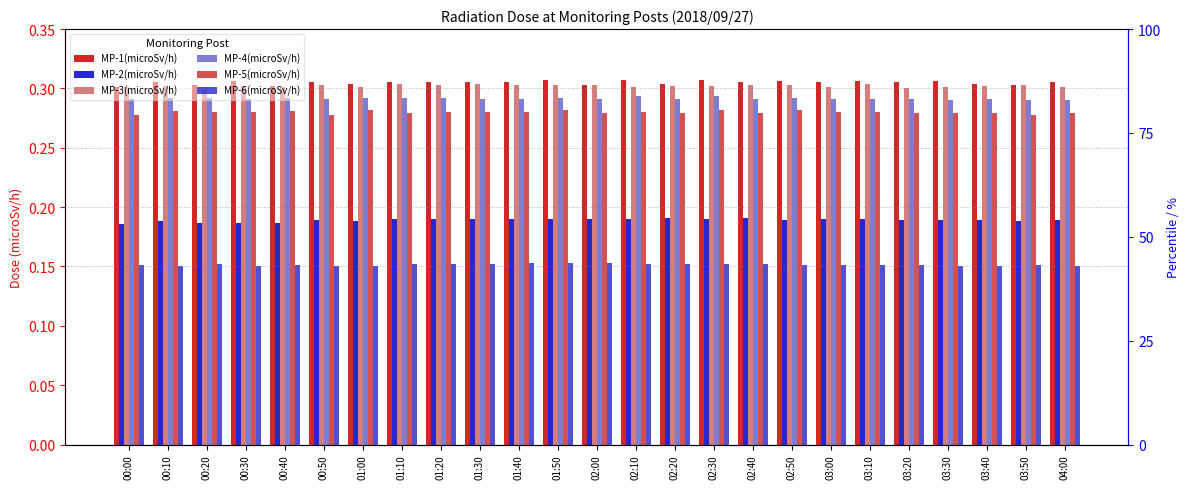

Reading left to right, what are all the values shown in this chart?

MP-1(microSv/h): 0.3	0.3	0.3	0.3	0.3	0.3	0.3	0.3	0.3	0.3	0.3	0.3	0.3	0.3	0.3	0.3	0.3	0.3	0.3	0.3	0.3	0.3	0.3	0.3	0.3
MP-2(microSv/h): 0.2	0.2	0.2	0.2	0.2	0.2	0.2	0.2	0.2	0.2	0.2	0.2	0.2	0.2	0.2	0.2	0.2	0.2	0.2	0.2	0.2	0.2	0.2	0.2	0.2
MP-3(microSv/h): 0.3	0.3	0.3	0.3	0.3	0.3	0.3	0.3	0.3	0.3	0.3	0.3	0.3	0.3	0.3	0.3	0.3	0.3	0.3	0.3	0.3	0.3	0.3	0.3	0.3
MP-4(microSv/h): 0.3	0.3	0.3	0.3	0.3	0.3	0.3	0.3	0.3	0.3	0.3	0.3	0.3	0.3	0.3	0.3	0.3	0.3	0.3	0.3	0.3	0.3	0.3	0.3	0.3
MP-5(microSv/h): 0.3	0.3	0.3	0.3	0.3	0.3	0.3	0.3	0.3	0.3	0.3	0.3	0.3	0.3	0.3	0.3	0.3	0.3	0.3	0.3	0.3	0.3	0.3	0.3	0.3
MP-6(microSv/h): 0.2	0.1	0.2	0.1	0.2	0.1	0.1	0.2	0.2	0.2	0.2	0.2	0.2	0.2	0.2	0.2	0.2	0.2	0.2	0.2	0.2	0.1	0.1	0.2	0.1